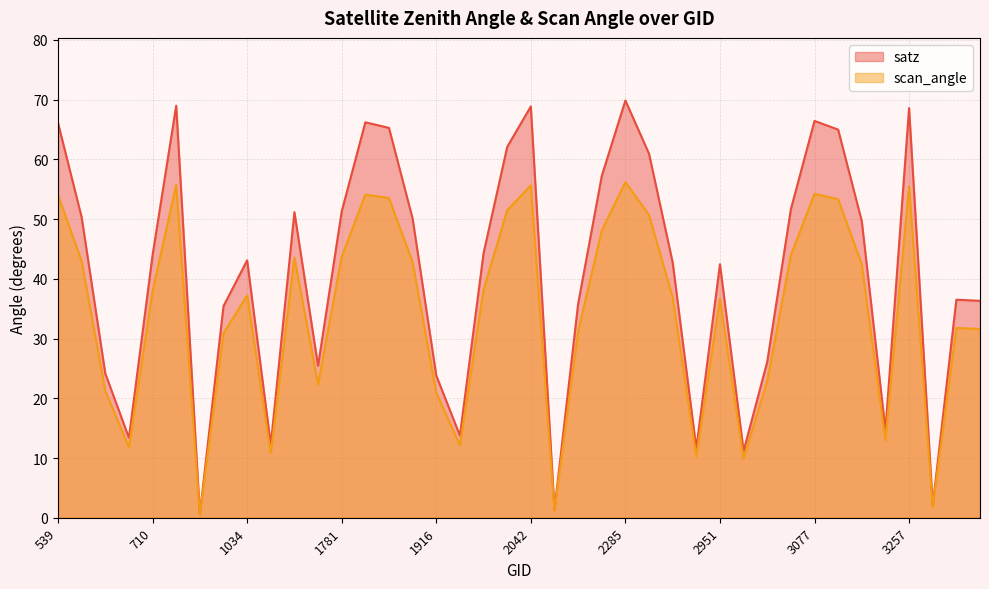

Reading right to left, transcribe all the data shown in this chart.

satz: 4058=36.3	3401=36.5	3365=2.0	3257=68.6	3203=14.7	3140=49.6	3095=65.0	3077=66.5	3041=51.7	3005=26.1	2978=11.2	2951=42.5	2366=11.6	2339=42.8	2303=61.0	2285=69.9	2240=57.2	2204=35.8	2168=1.4	2042=68.9	2024=62.1	1988=44.3	1943=13.8	1916=23.8	1880=50.1	1835=65.3	1817=66.2	1781=51.3	1745=25.4	1142=51.2	1070=12.2	1034=43.1	908=35.4	872=0.6	764=69.0	710=44.0	665=13.4	629=24.2	593=50.3	539=66.1
scan_angle: 4058=31.6	3401=31.8	3365=1.8	3257=55.5	3203=13.0	3140=42.4	3095=53.3	3077=54.2	3041=44.0	3005=22.9	2978=9.9	2951=36.7	2366=10.3	2339=36.9	2303=50.7	2285=56.2	2240=48.1	2204=31.2	2168=1.2	2042=55.7	2024=51.5	1988=38.2	1943=12.2	1916=20.9	1880=42.8	1835=53.5	1817=54.1	1781=43.7	1745=22.4	1142=43.6	1070=10.8	1034=37.2	908=30.9	872=0.5	764=55.7	710=37.9	665=11.8	629=21.2	593=43.0	539=54.0